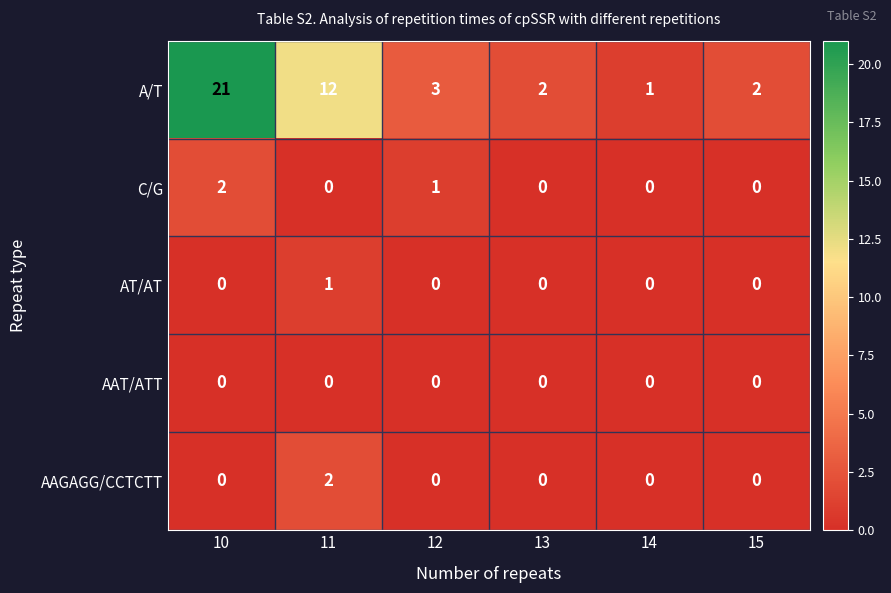

What is the average value of the A/T series?

7